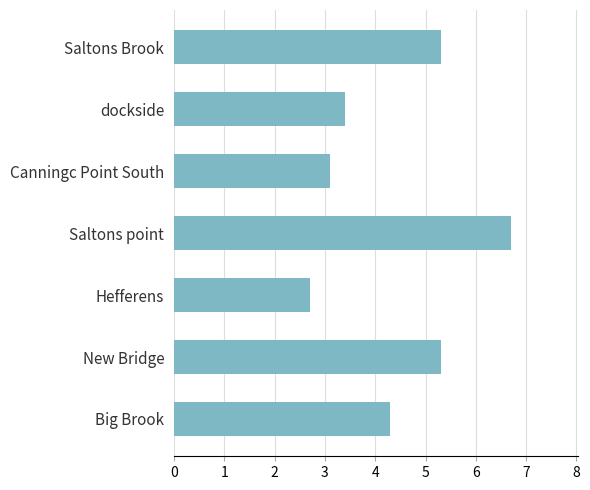

Reading top to bottom, transcribe all the data shown in this chart.

Saltons Brook=5.3	dockside=3.4	Canningc Point South=3.1	Saltons point=6.7	Hefferens=2.7	New Bridge=5.3	Big Brook=4.3